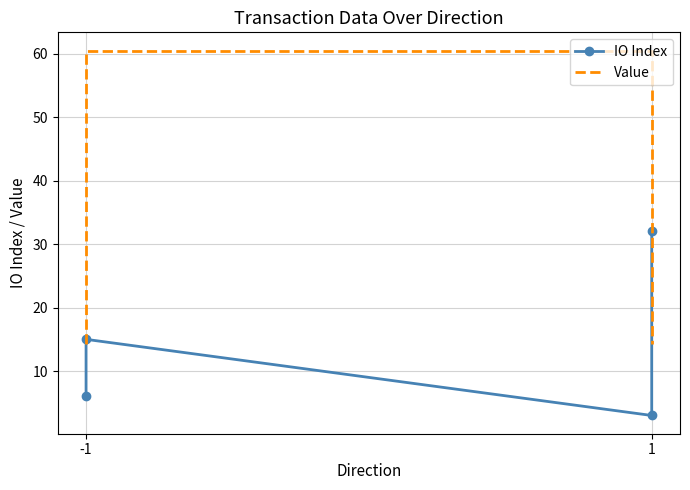

At which category is the sum across all series the highest?

-1